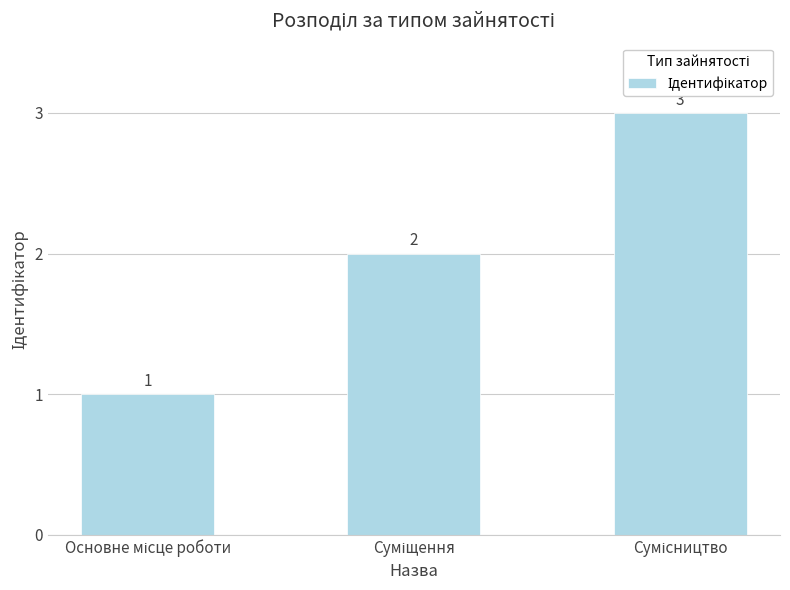

Count the number of categories in the chart.

3